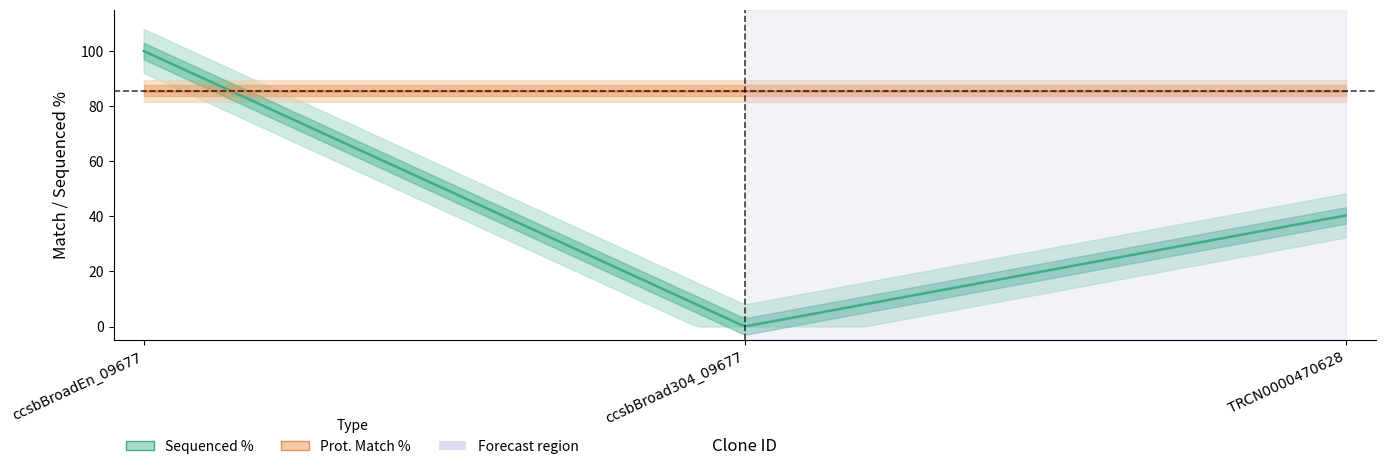

Rank the categories by Prot. Match % value from lowest to highest.

ccsbBroadEn_09677, ccsbBroad304_09677, TRCN0000470628